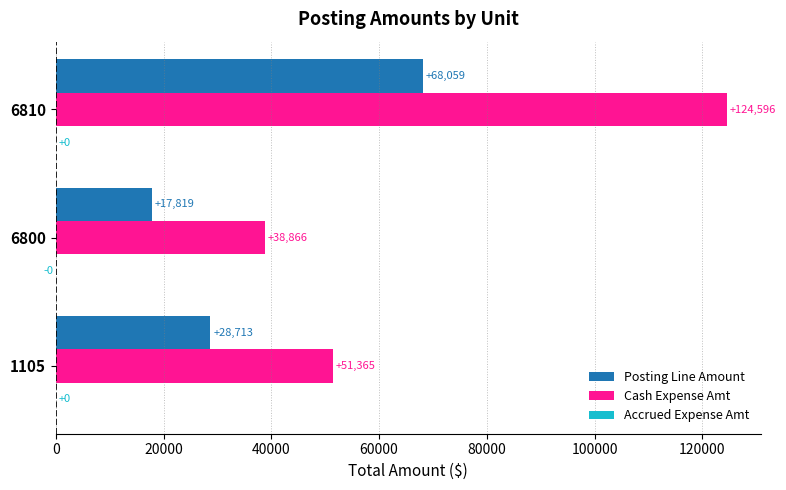

At which category is the sum across all series the highest?

6810